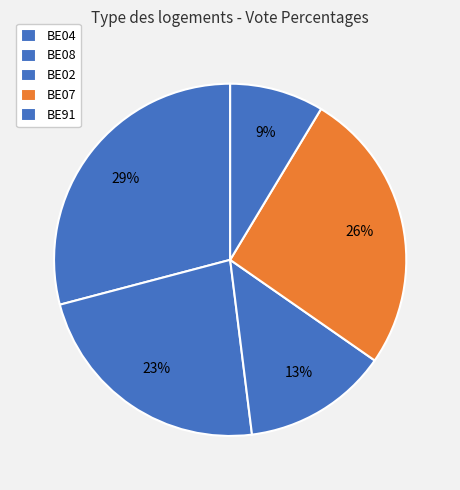

To the nearest percent, what portion does BE08 represent?

23%